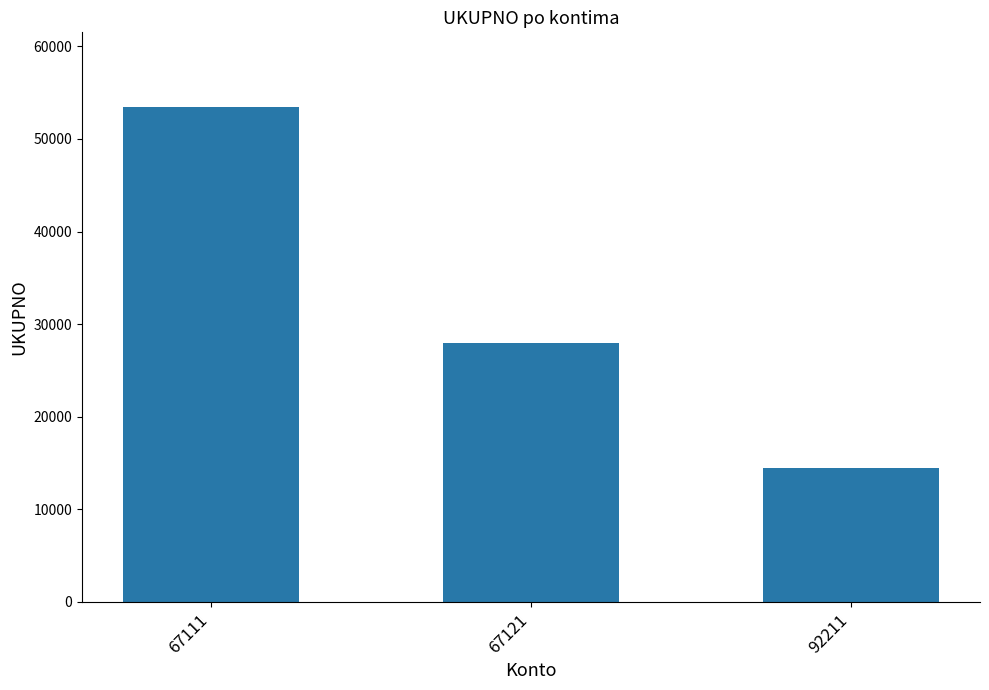

What is the greatest value displayed?

53500